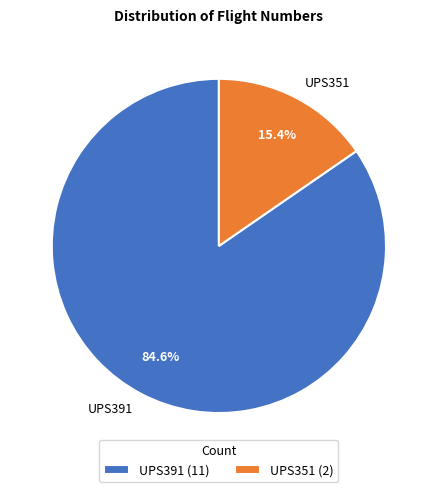

To the nearest percent, what is the combined percentage of UPS391 and UPS351?

100%